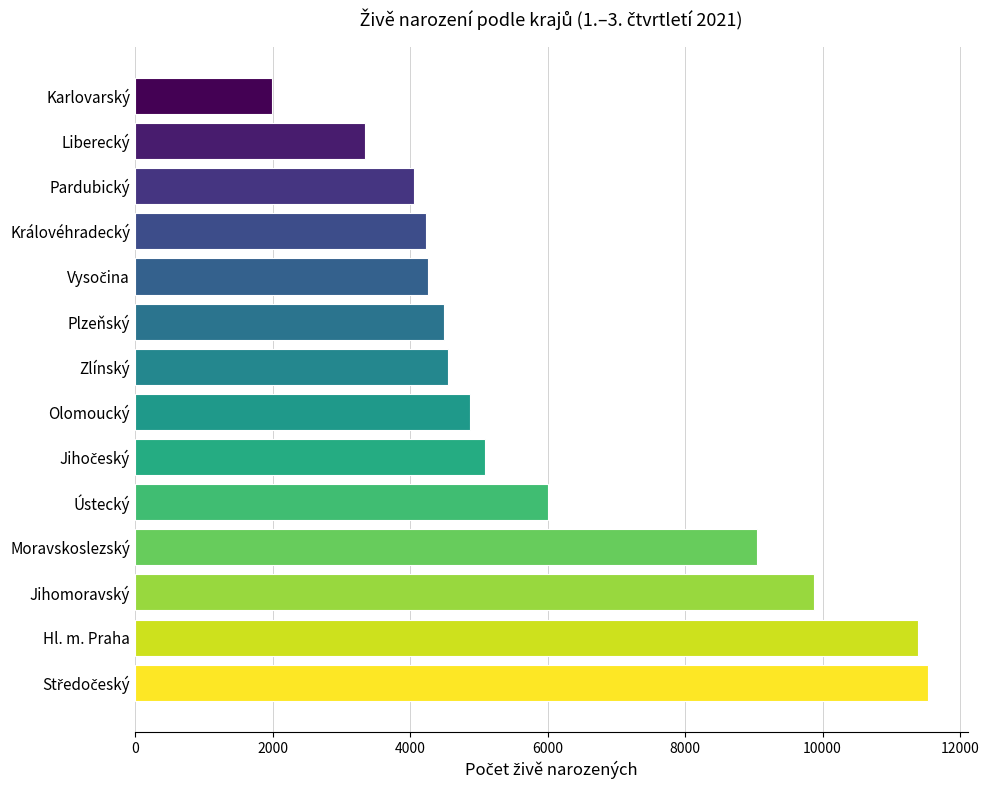

The value at Olomoucký is 4875. True or false?

True